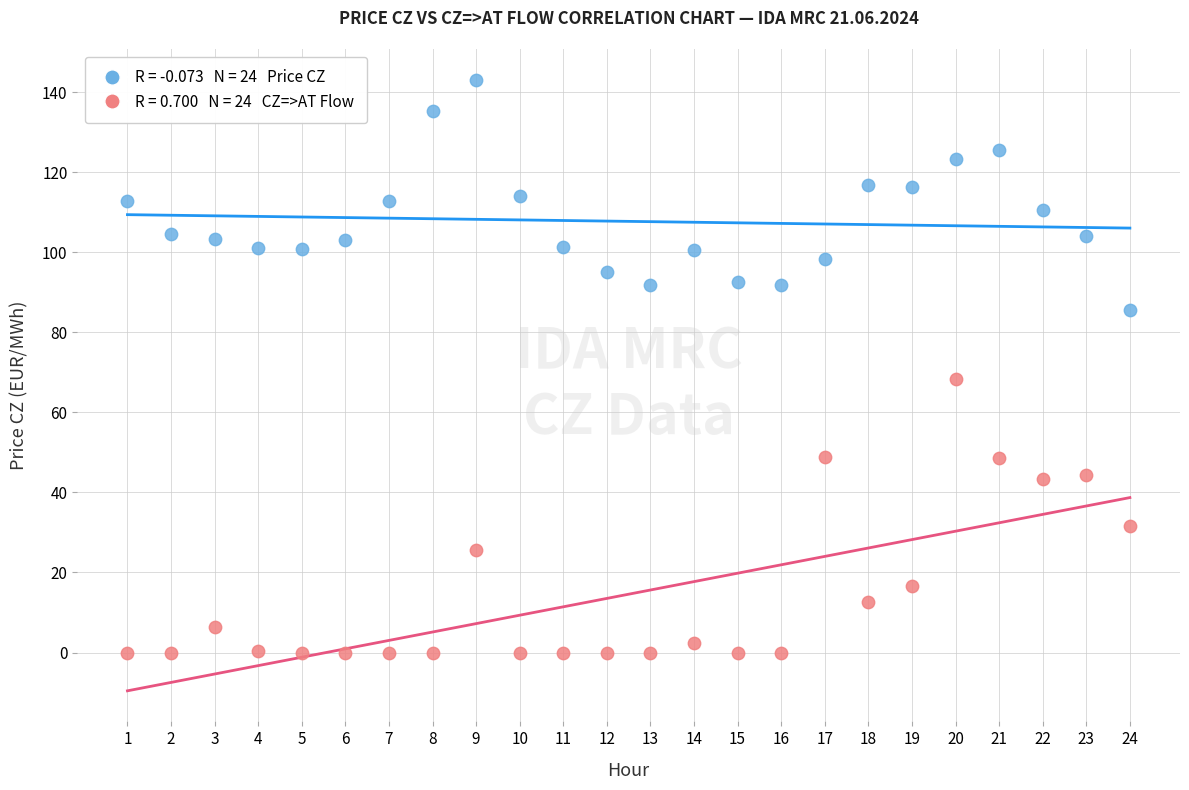

Across all data points, what is the range of Y values (max minus min)?

143.1